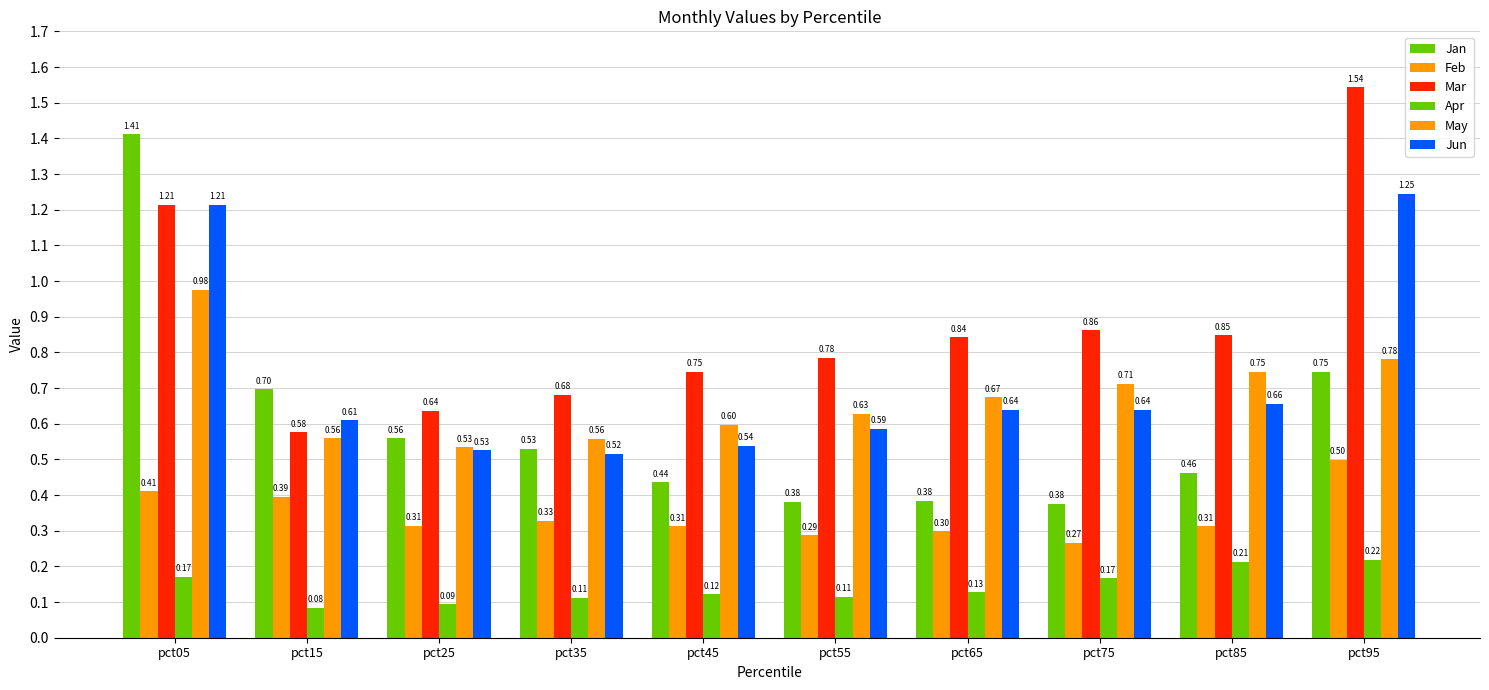

Which series has the largest range (max minus min)?

Jan